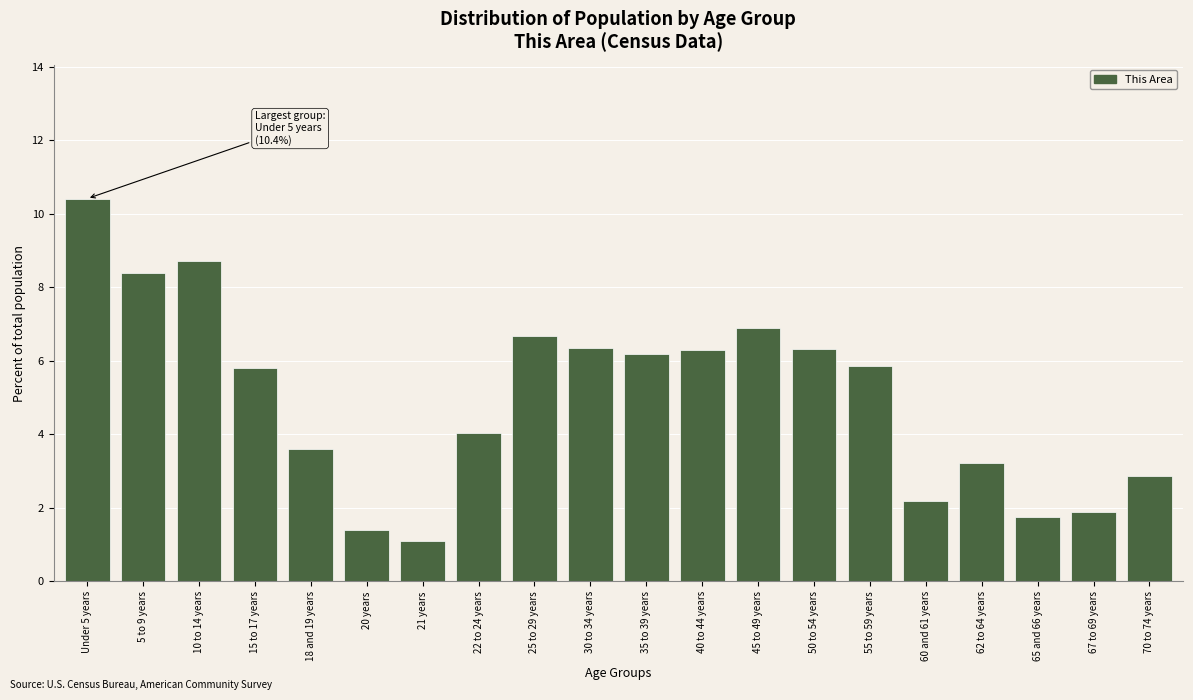

Where does the data first go above 5?

Under 5 years